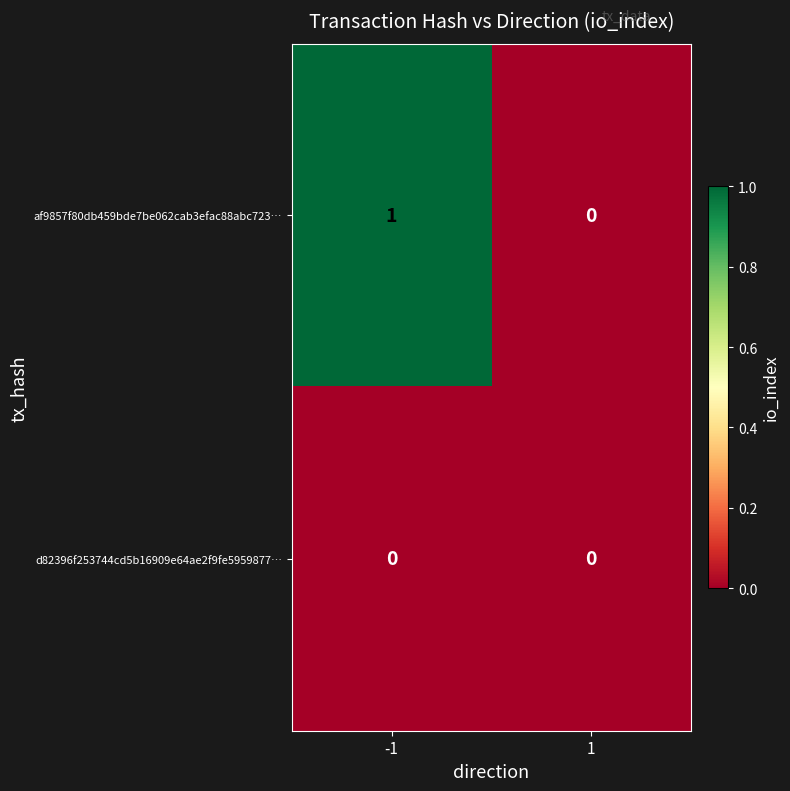

The value of af9857f80db459bde7be062cab3efac88abc723… at 1 is 0. True or false?

True